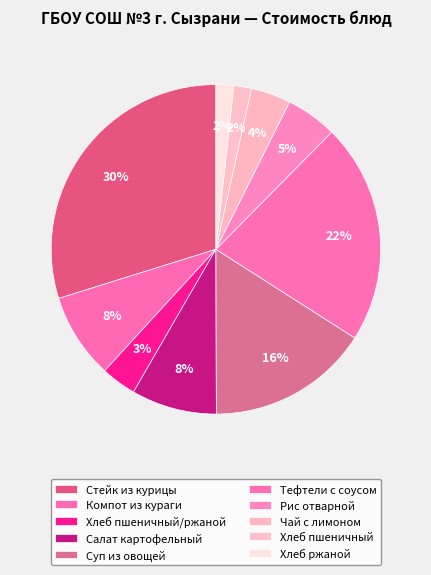

How many slices are in this pie chart?

10